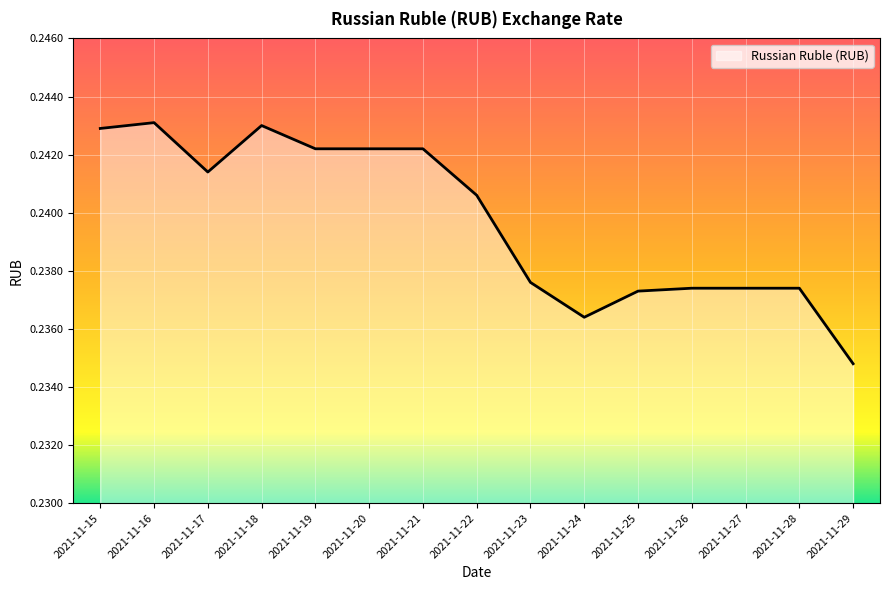

True or false: there are more than 0 points higher than both neighbors.

True